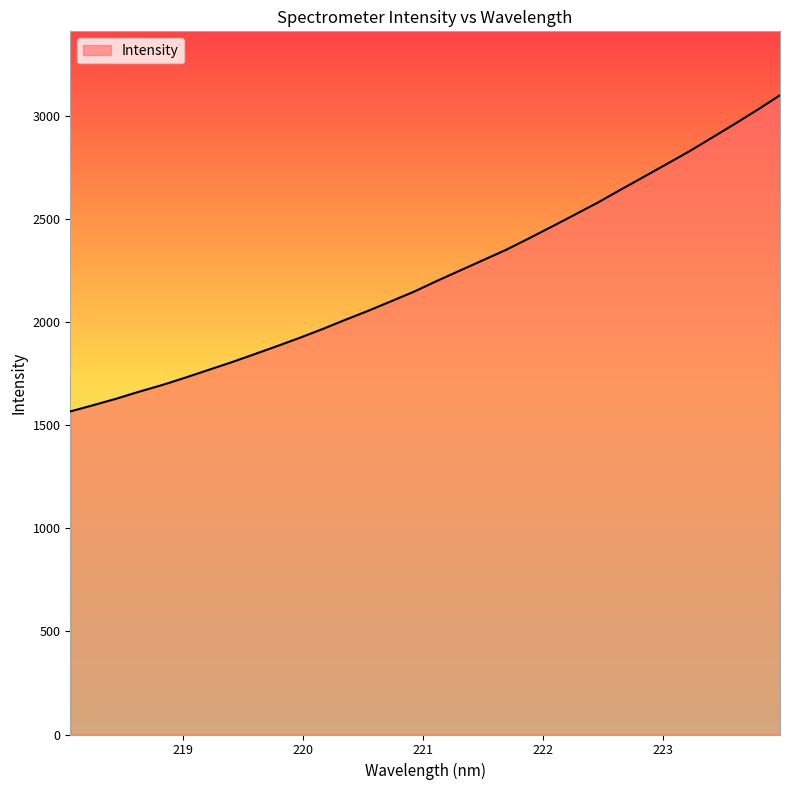

What is the greatest value displayed?

3099.5